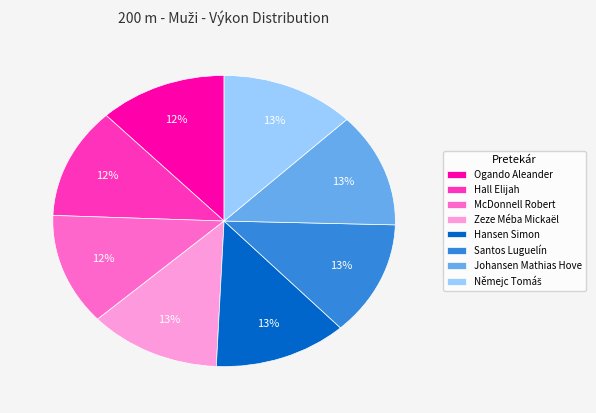

Is Hansen Simon the majority of the pie?

No